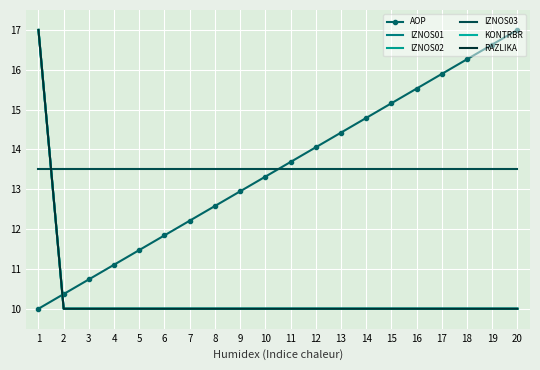

Where is RAZLIKA nearest to the value 13?

2